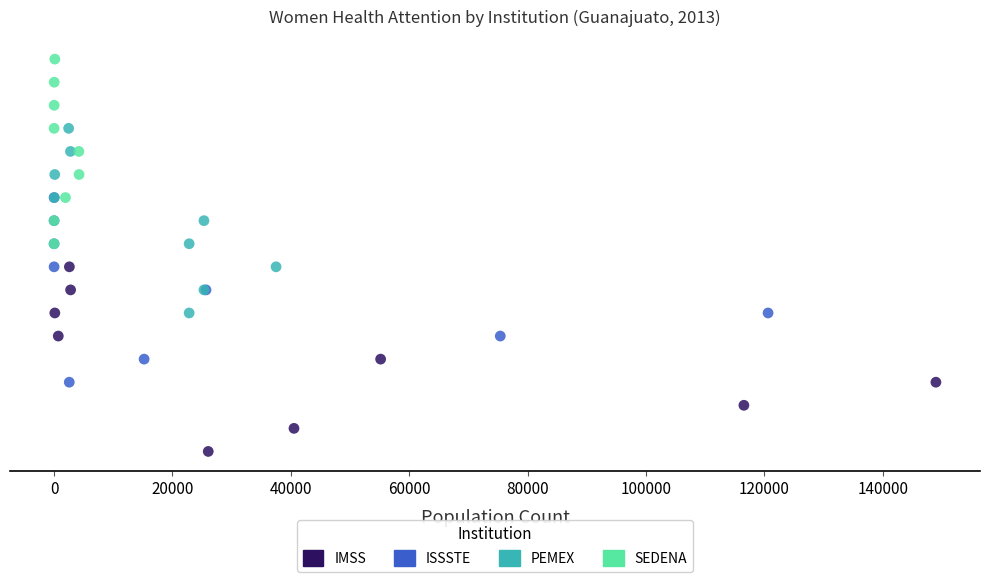

Which series reaches the minimum Y coordinate?

IMSS